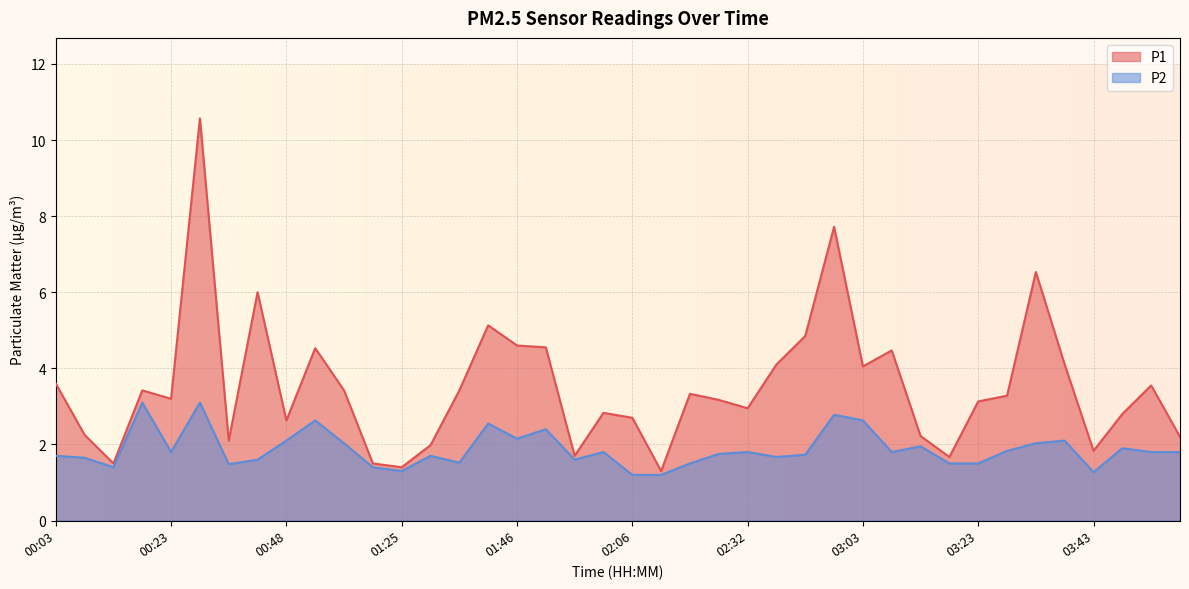

Does the chart display data point markers on the line(s)?

No